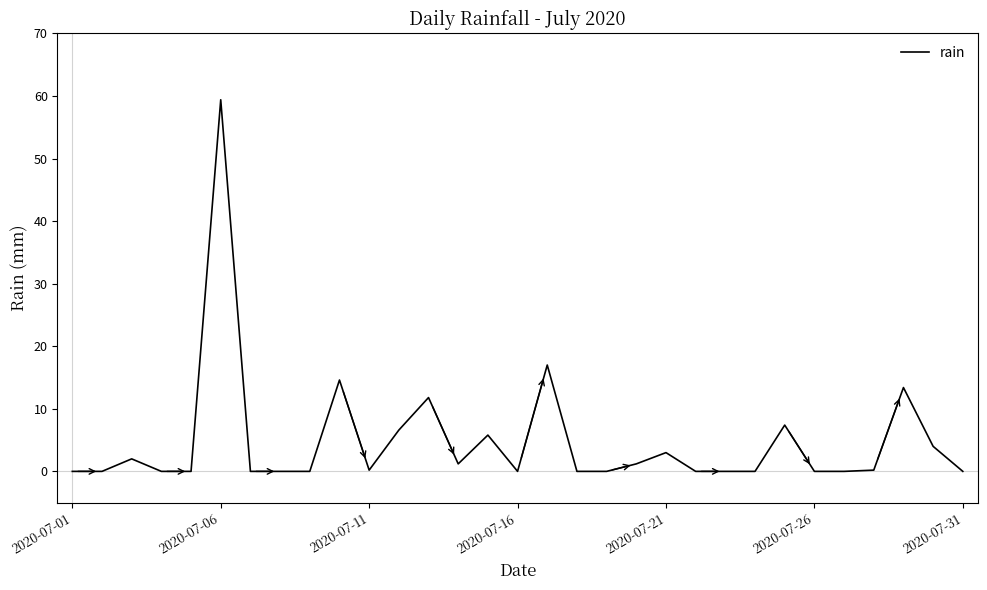

True or false: the data has more than 0 interior local peaks.

True